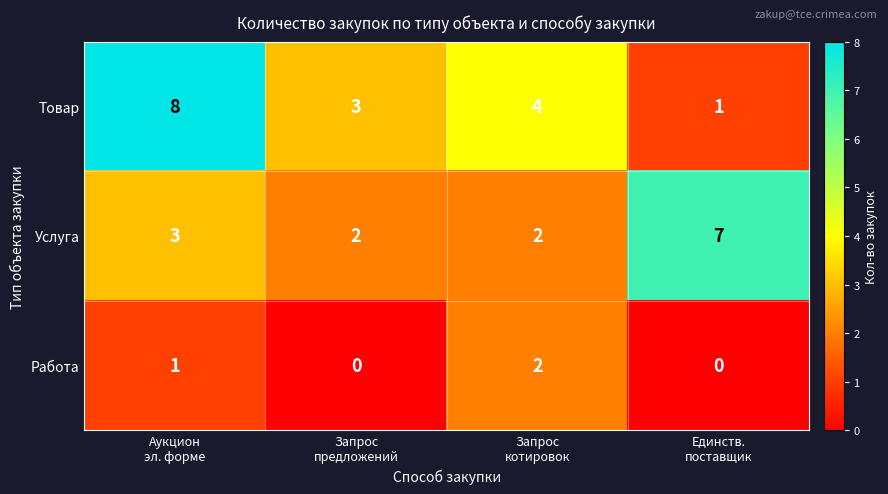

How many categories are shown in the chart?

4